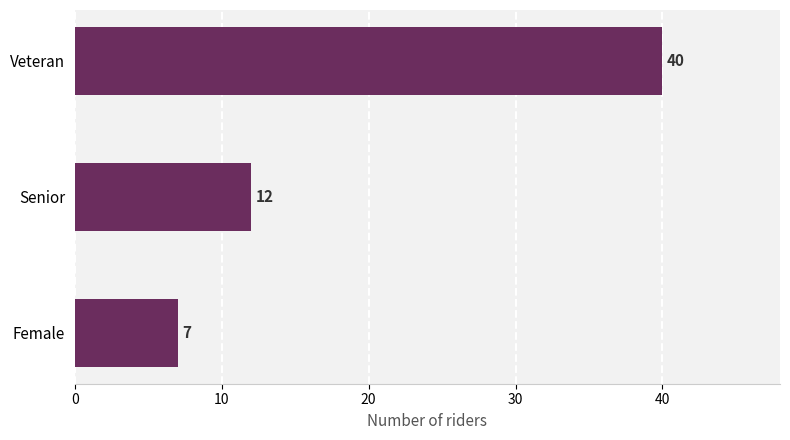

Rank the categories by value from highest to lowest.

Veteran, Senior, Female